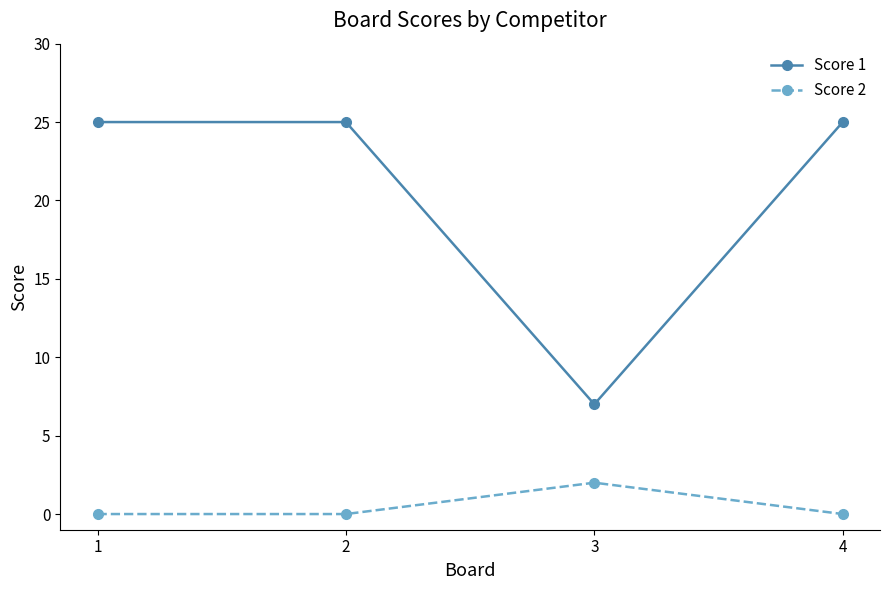

The Score 1 series shows 35 at 2. True or false?

False